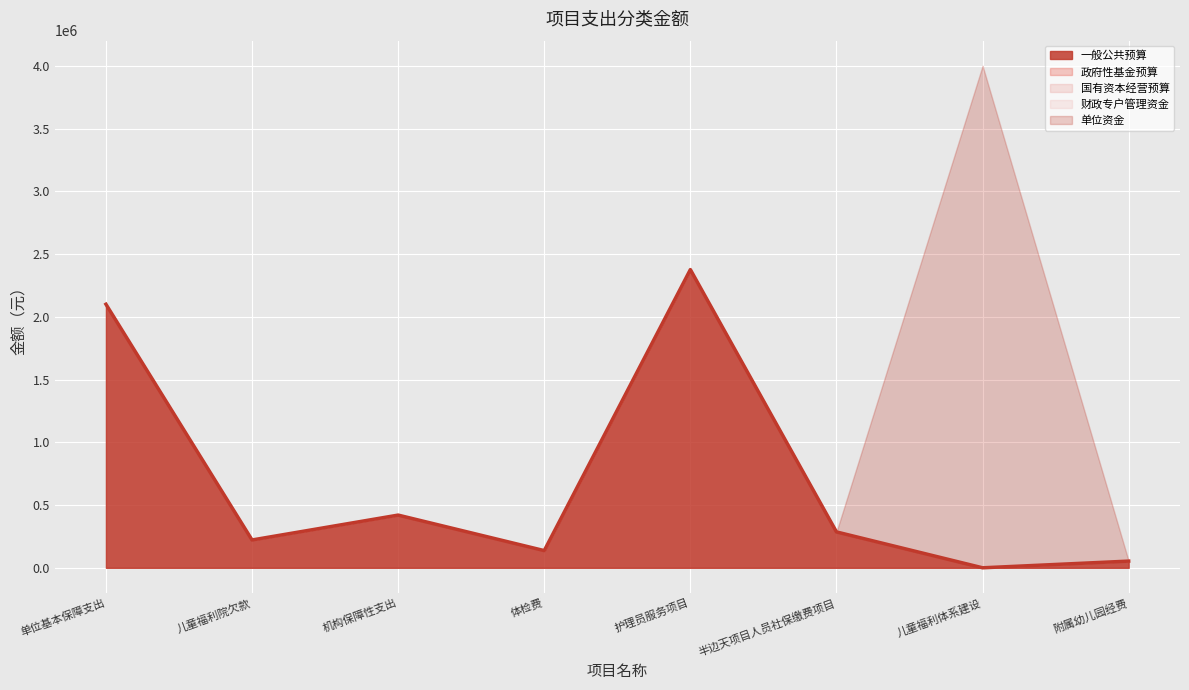

At which category does the chart reach its minimum across all series?

儿童福利体系建设